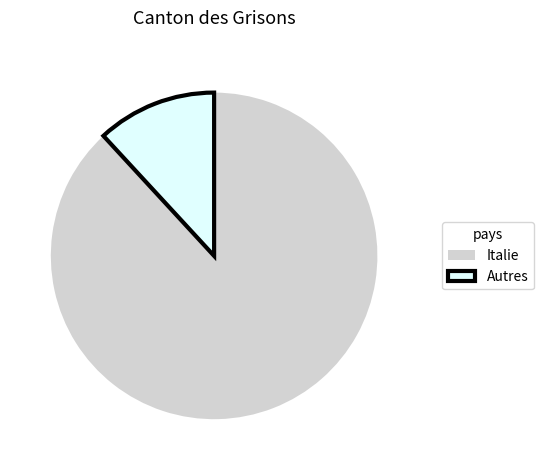

Combined, do Autres and Italie account for over 50%?

Yes